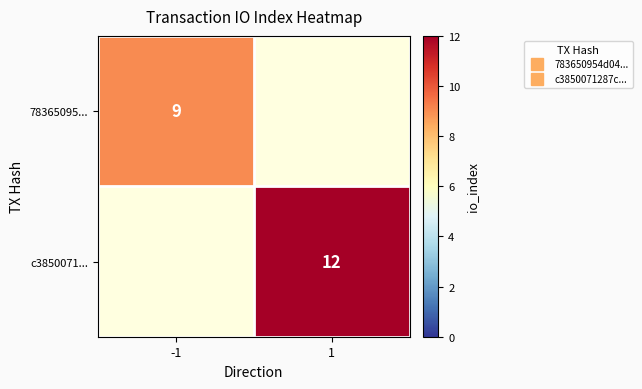

At -1, list the series in order from smallest to largest.

78365095..., c3850071...